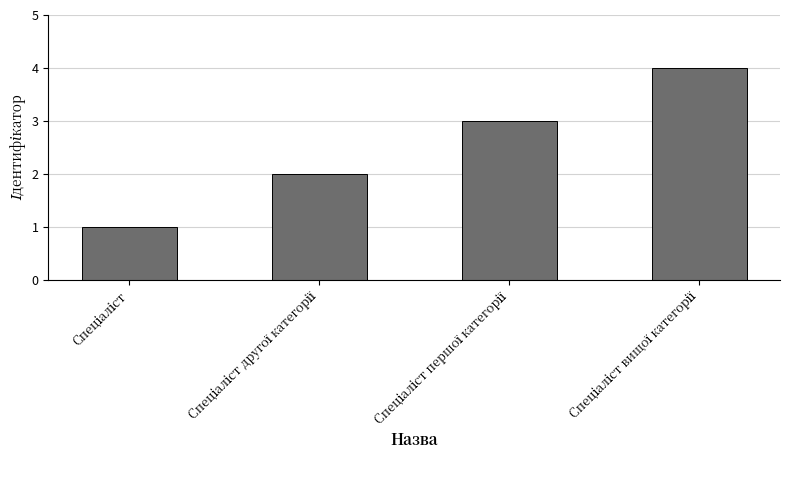

Reading right to left, transcribe all the data shown in this chart.

4	3	2	1